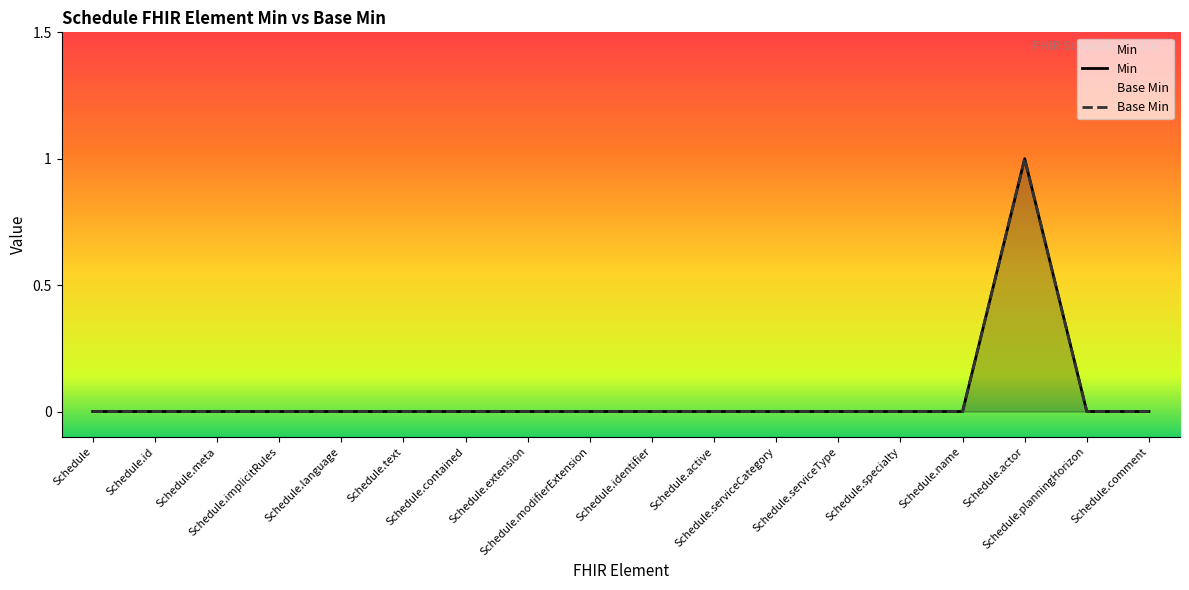

How many values in Base Min are above zero?

1